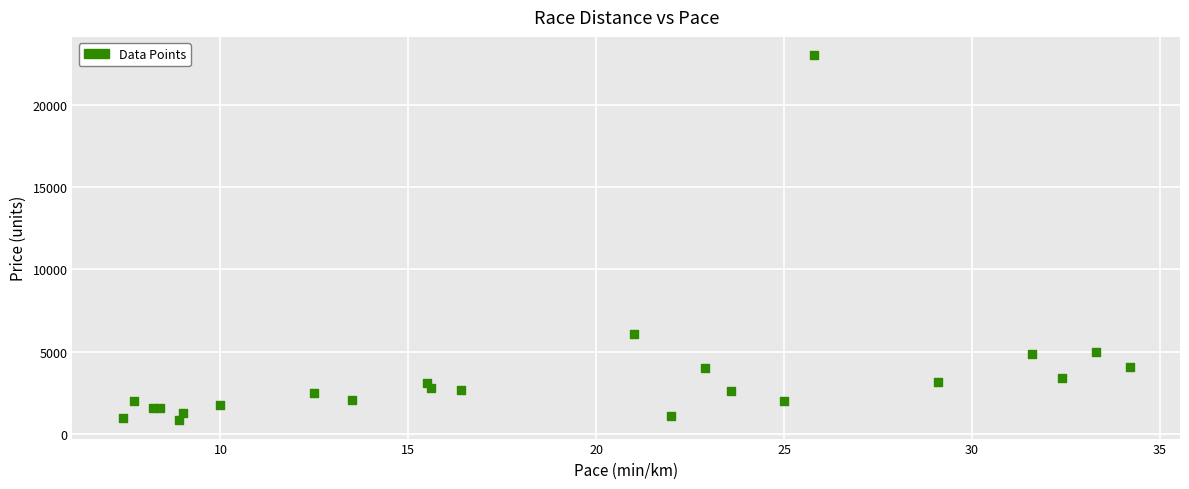

What Y value in the scatter plot is closest to 11925?

6100